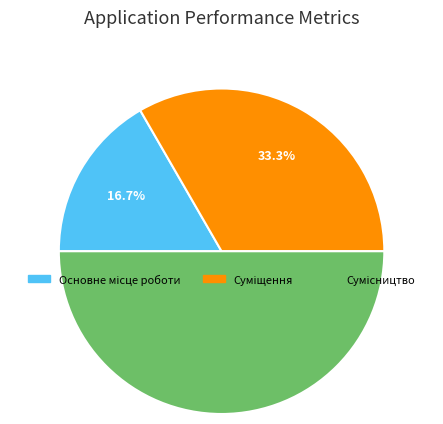

To the nearest percent, what portion does Сумісництво represent?

50%